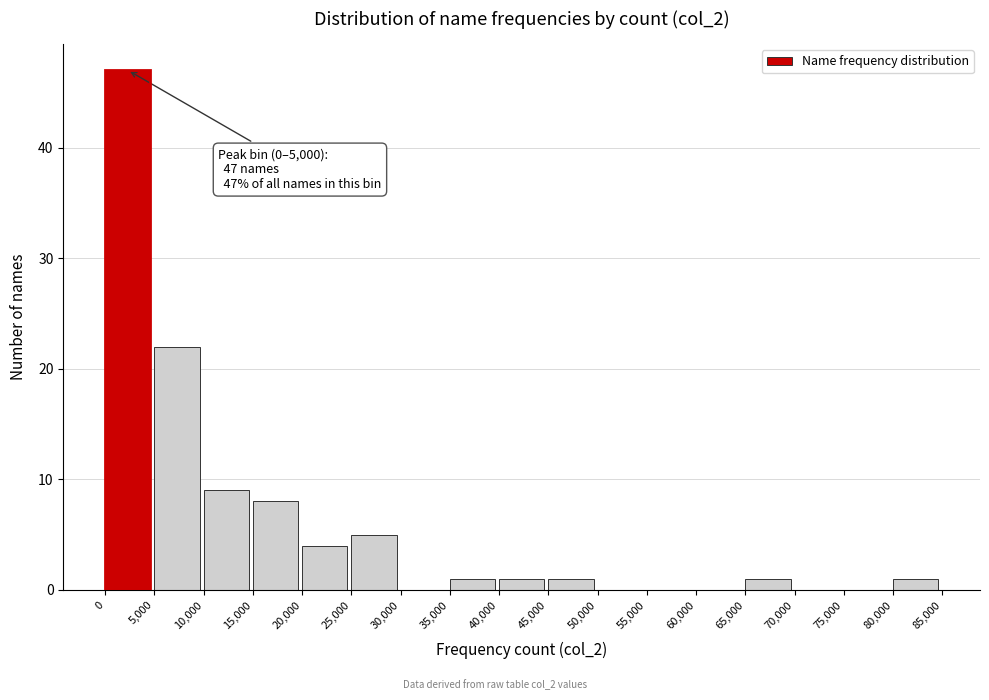

Which range on the x-axis has the tallest bar?

0 to 5,000